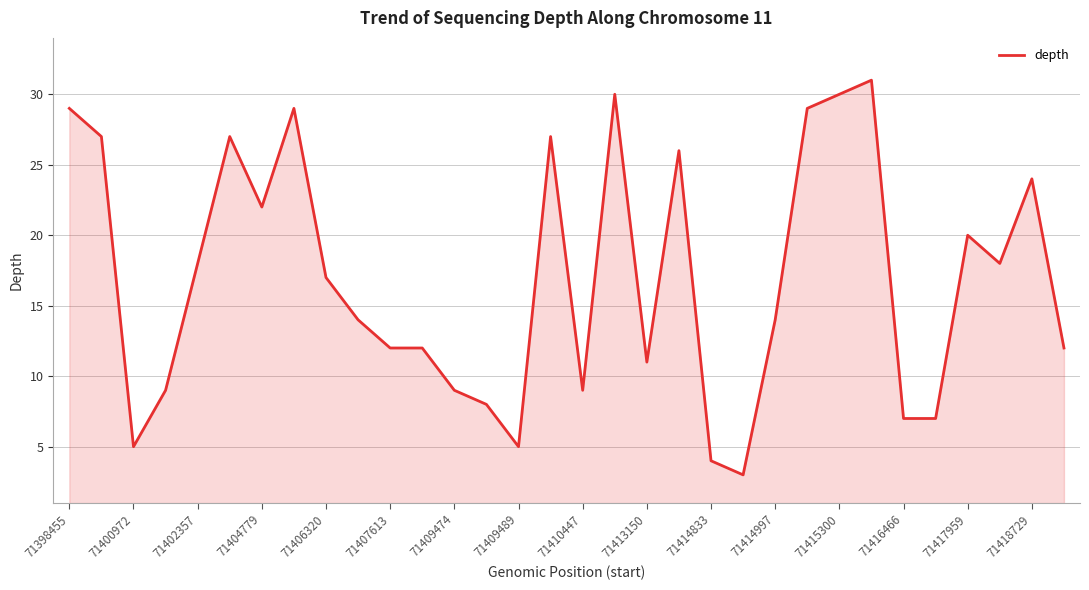

What is the average value?

17